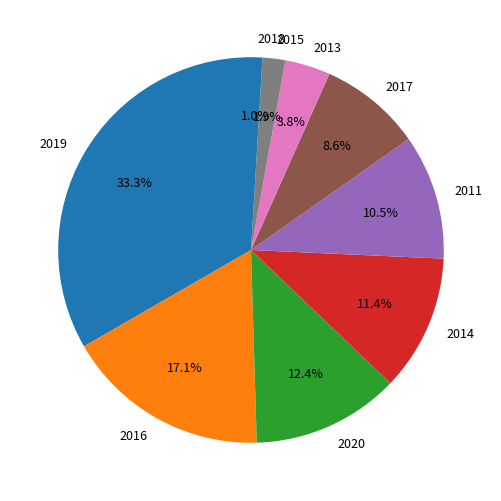

Rank the categories by value from highest to lowest.

2019, 2016, 2020, 2014, 2011, 2017, 2013, 2015, 2018